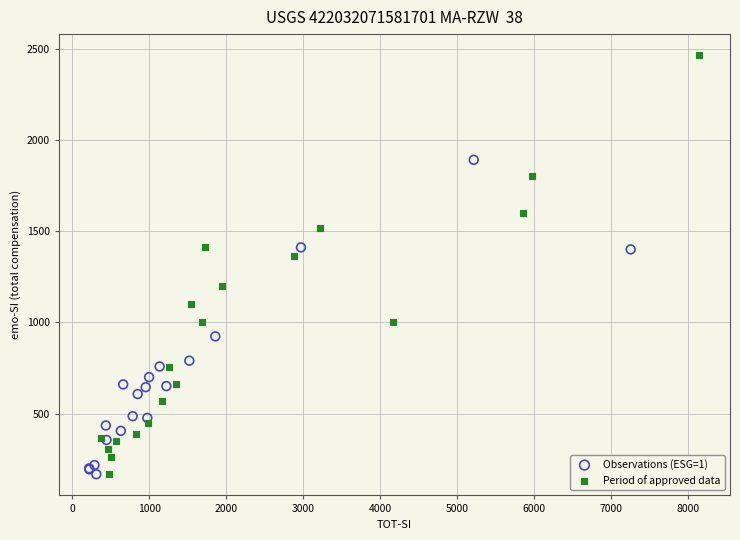

Which series has the widest spread of Y values?

Period of approved data